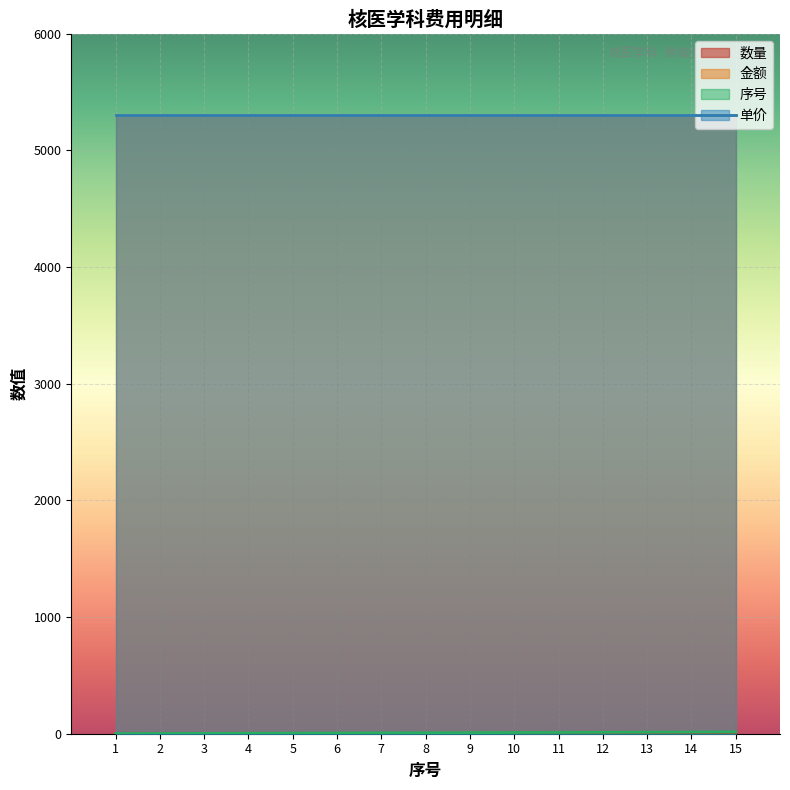

Does the chart display data point markers on the line(s)?

No